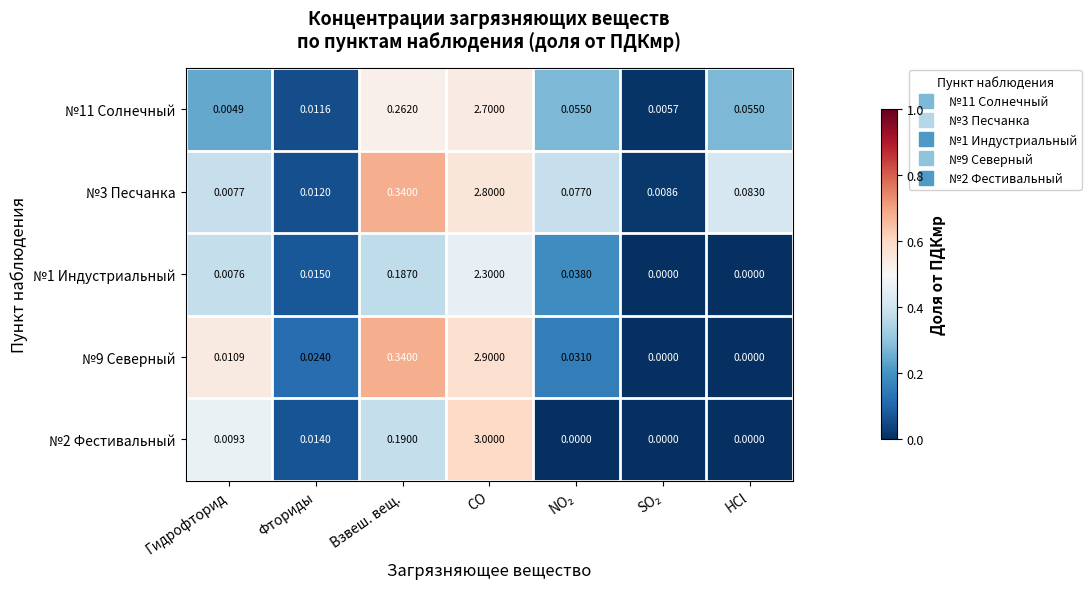

How many data points does each series have?

7